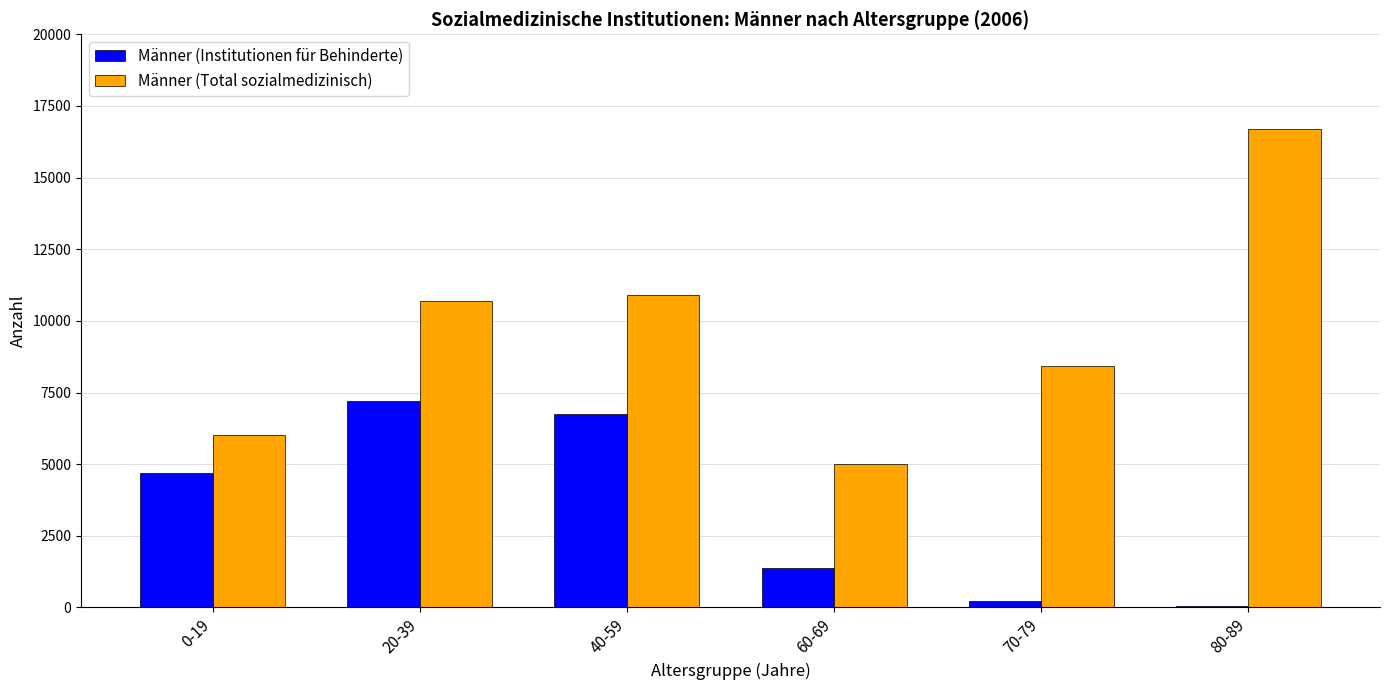

How many groups of bars are there?

6